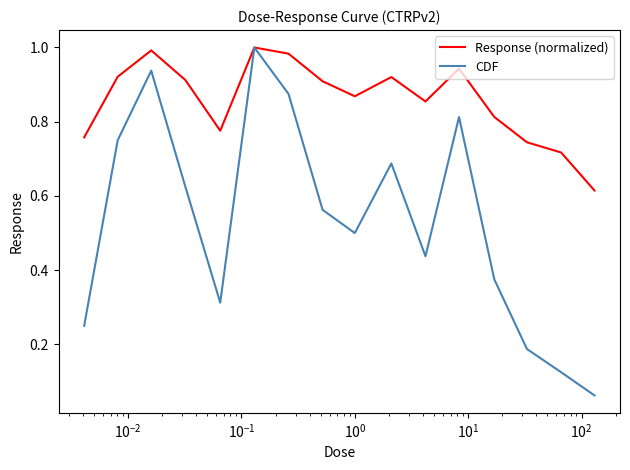

Rank the series by their average value, from highest to lowest.

Response (normalized), CDF